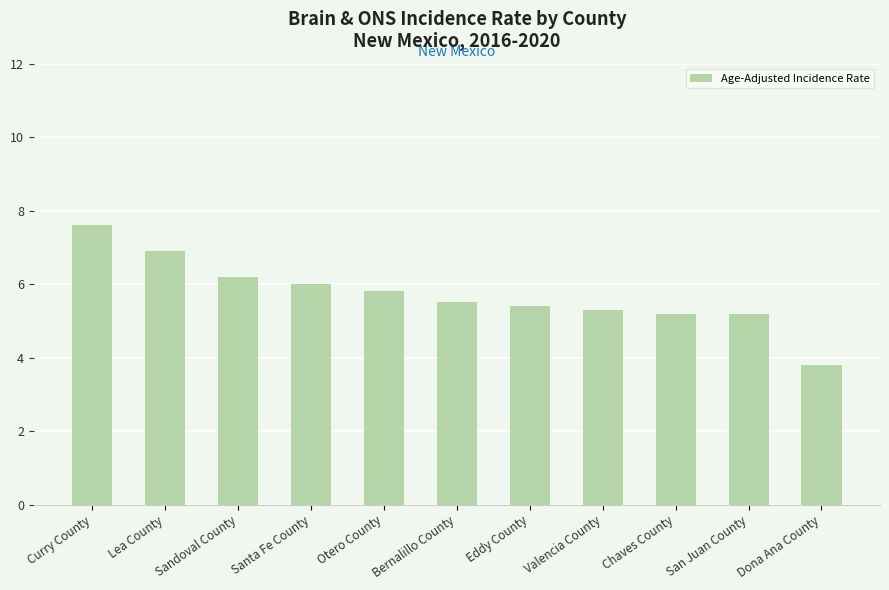

Where does the data first go above 5?

Curry County